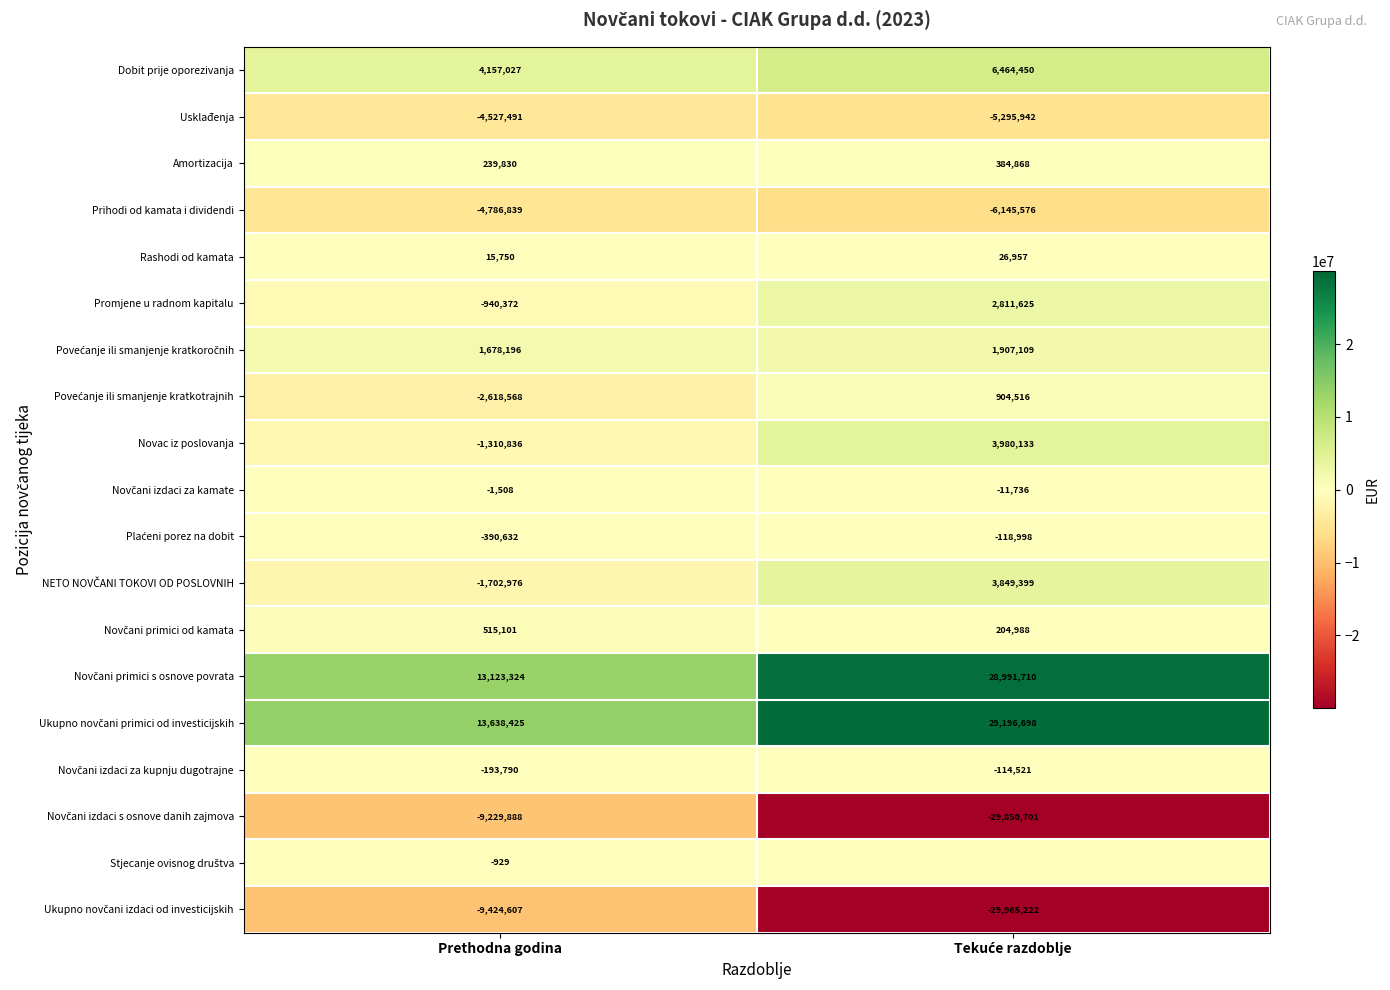

What is the average value of the Amortizacija series?

312349